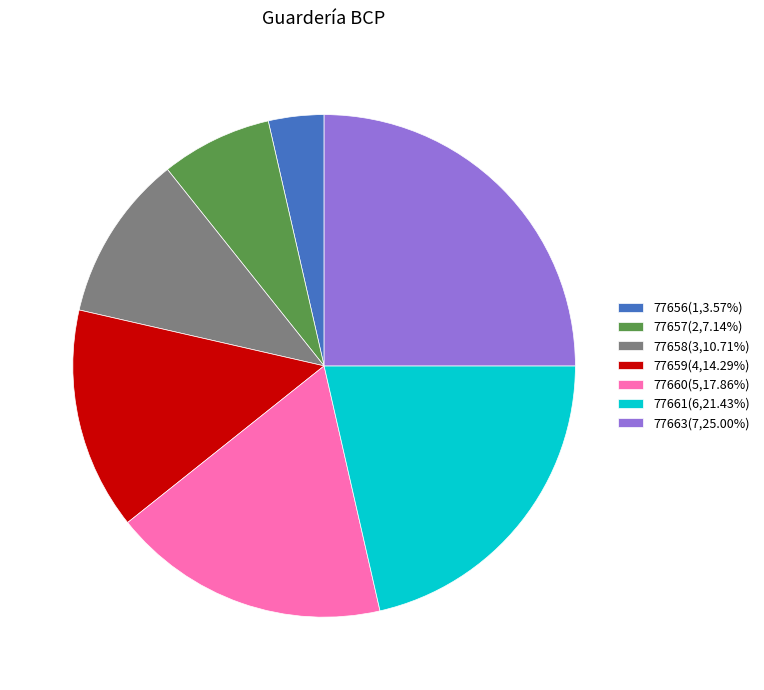

What is the largest slice in the pie chart?

77663